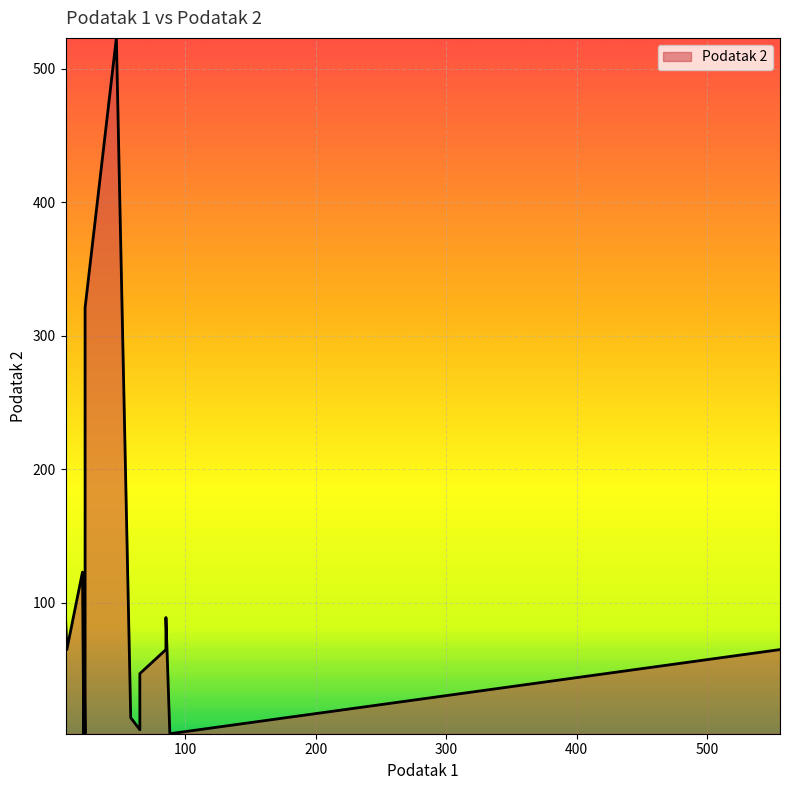

List the labels in order of value, largest first.

47, 23, 21, 8, 22, 85, 9, 85, 556, 65, 58, 65, 22, 23, 88